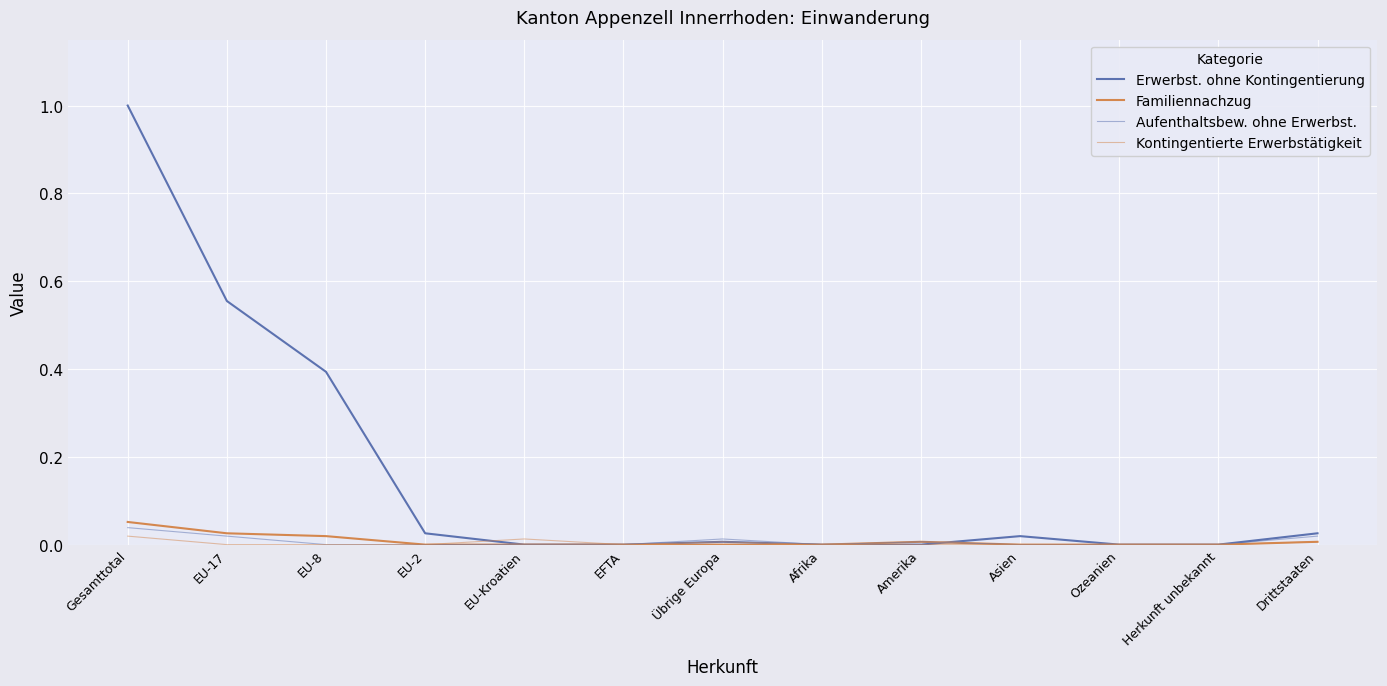

Which series changed the most between EU-Kroatien and Asien?

Erwerbst. ohne Kontingentierung